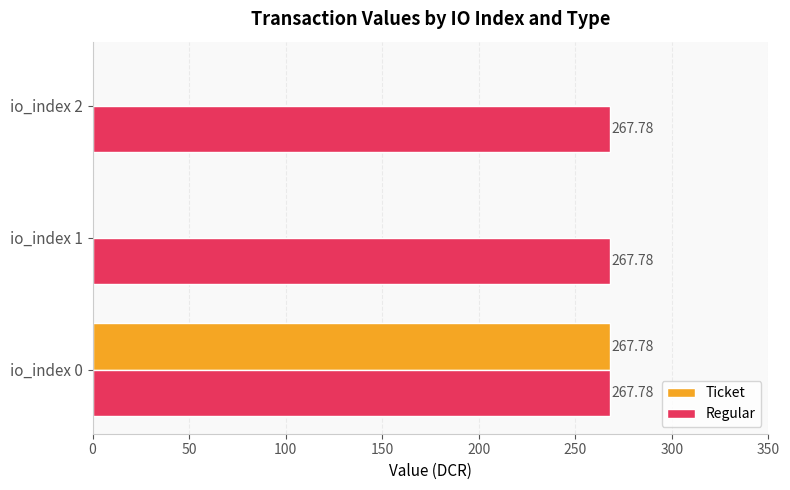

What is the total value across all series at io_index 0?

535.6